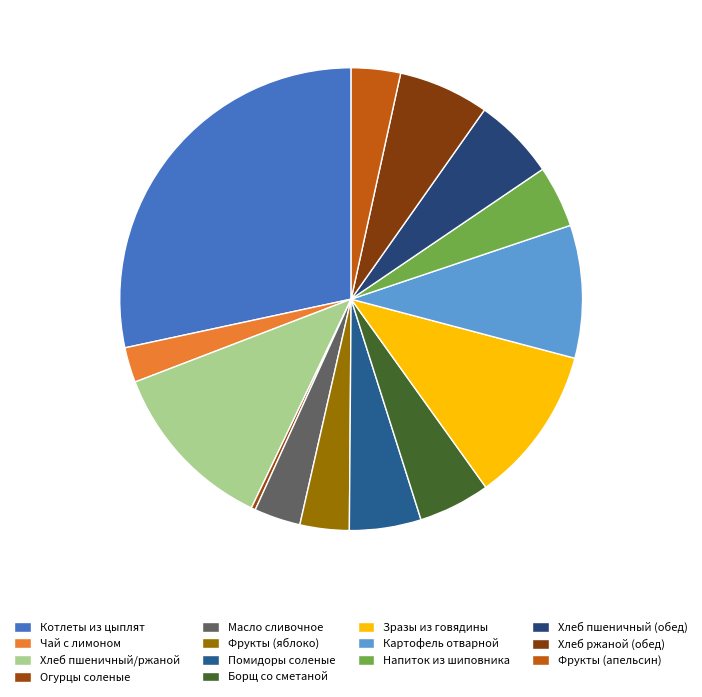

Does Фрукты (яблоко) account for over 50% of the chart?

No